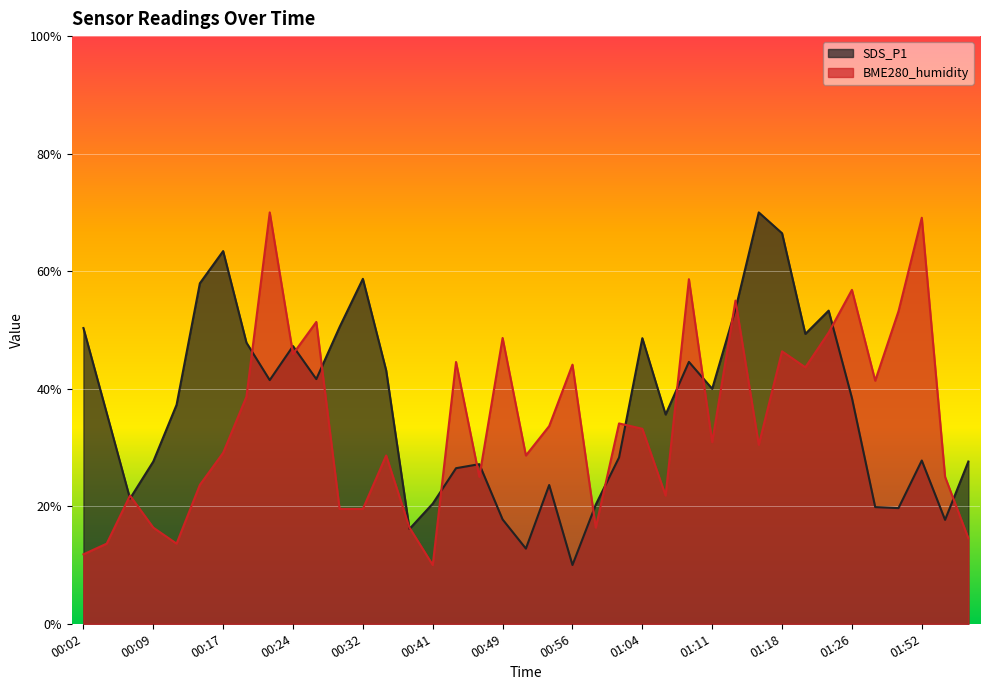

Which series ends up on top after the final intersection of BME280_humidity and SDS_P1?

SDS_P1